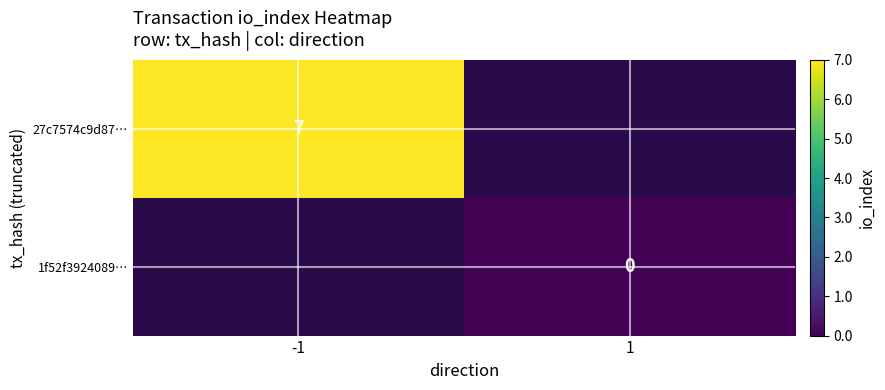

How many distinct data groups are displayed?

2